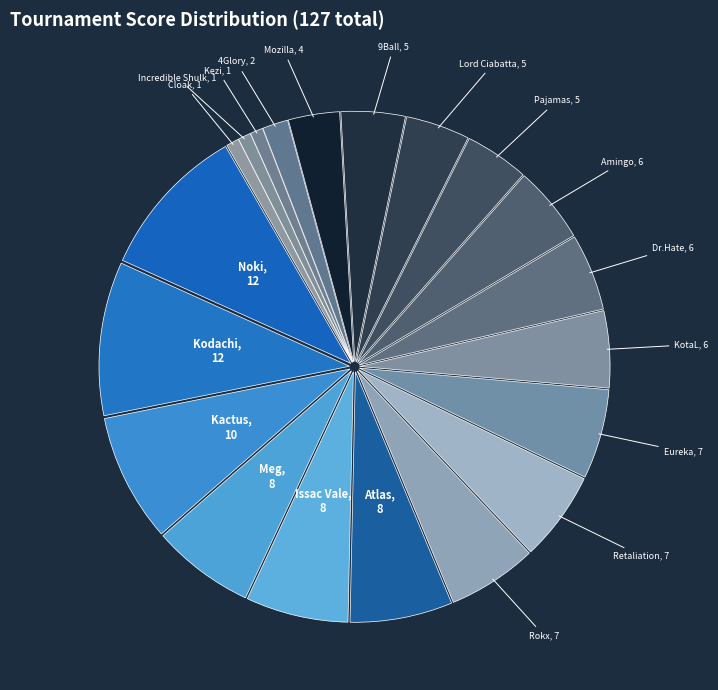

To the nearest percent, what is the average slice percentage?

5%